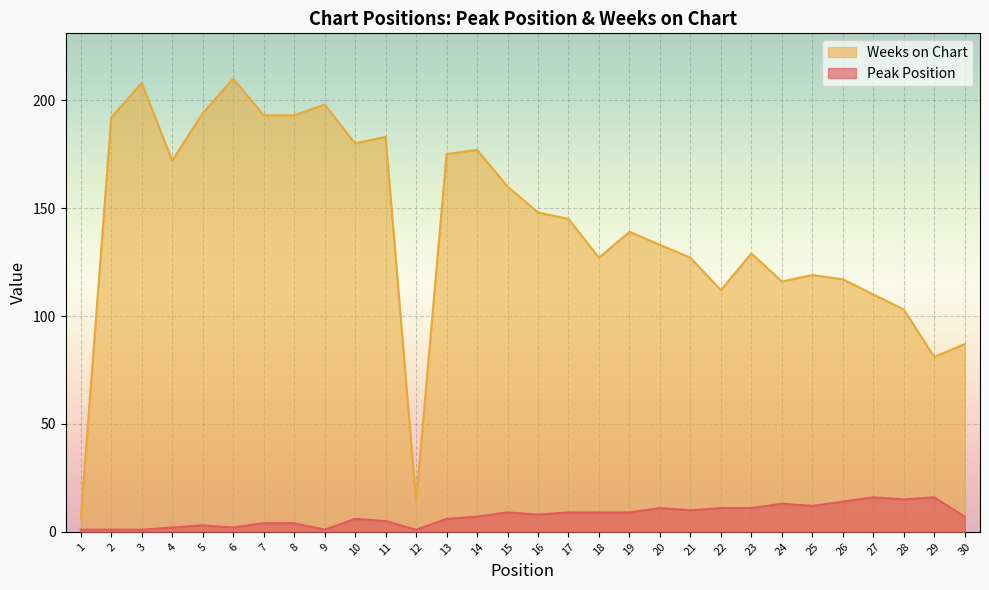

True or false: Peak Position has a value of 4 at 18.

False